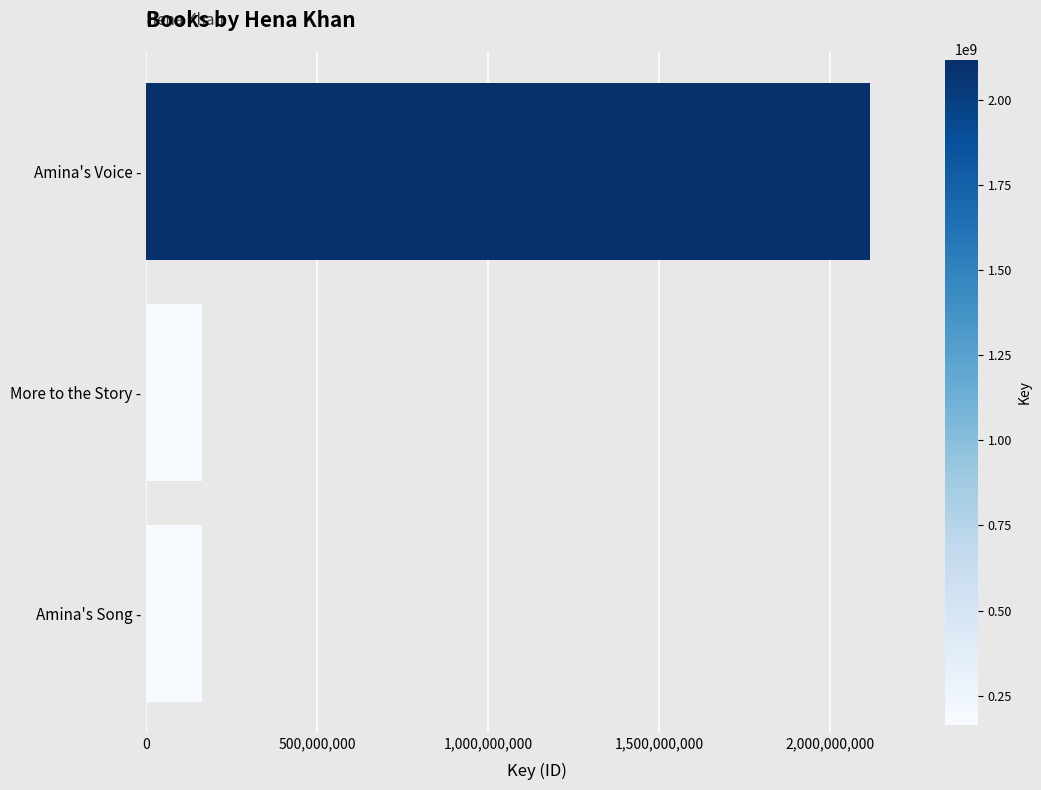

What is the smallest value displayed?

163620973